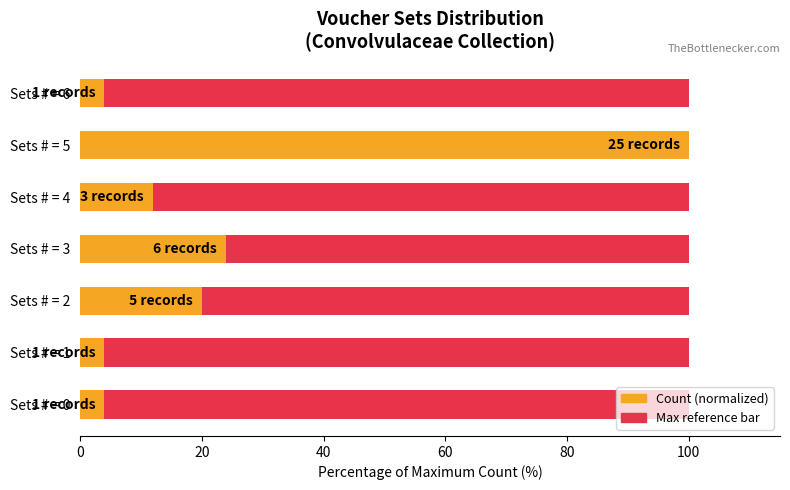

The value of Count (normalized) at Sets # = 2 is 35.8. True or false?

False